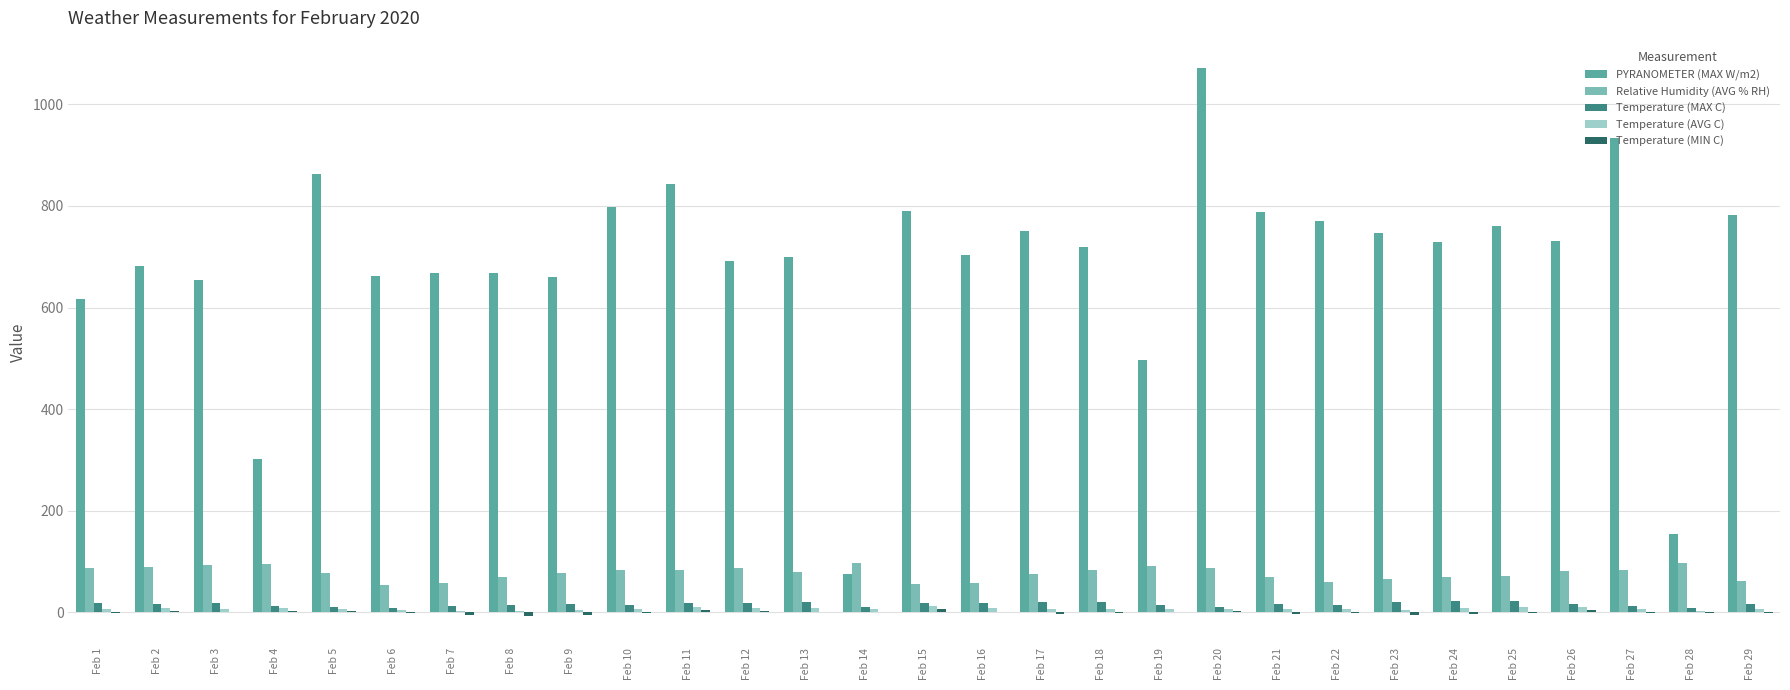

What is the spread (max minus min) of values at Feb 22?

772.2